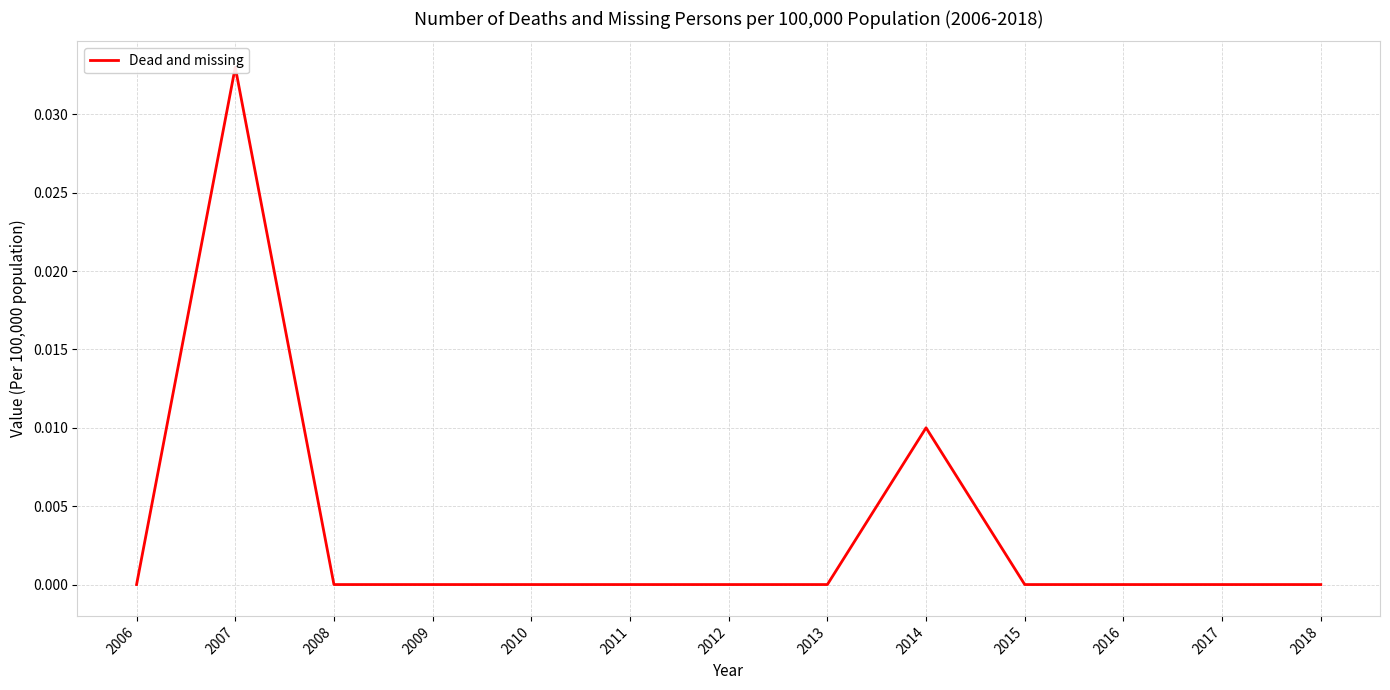

True or false: the data has more than 2 interior local peaks.

False